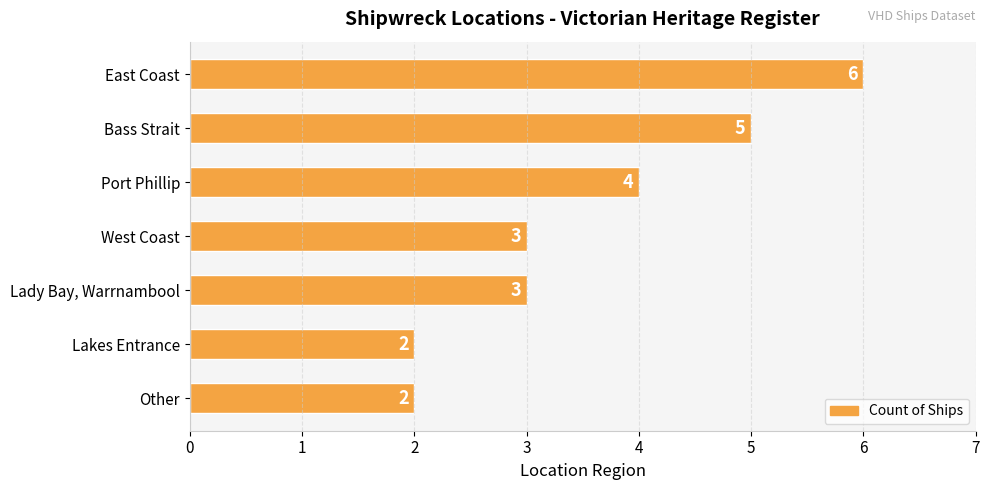

Is it true that the value at Other is 4?

False